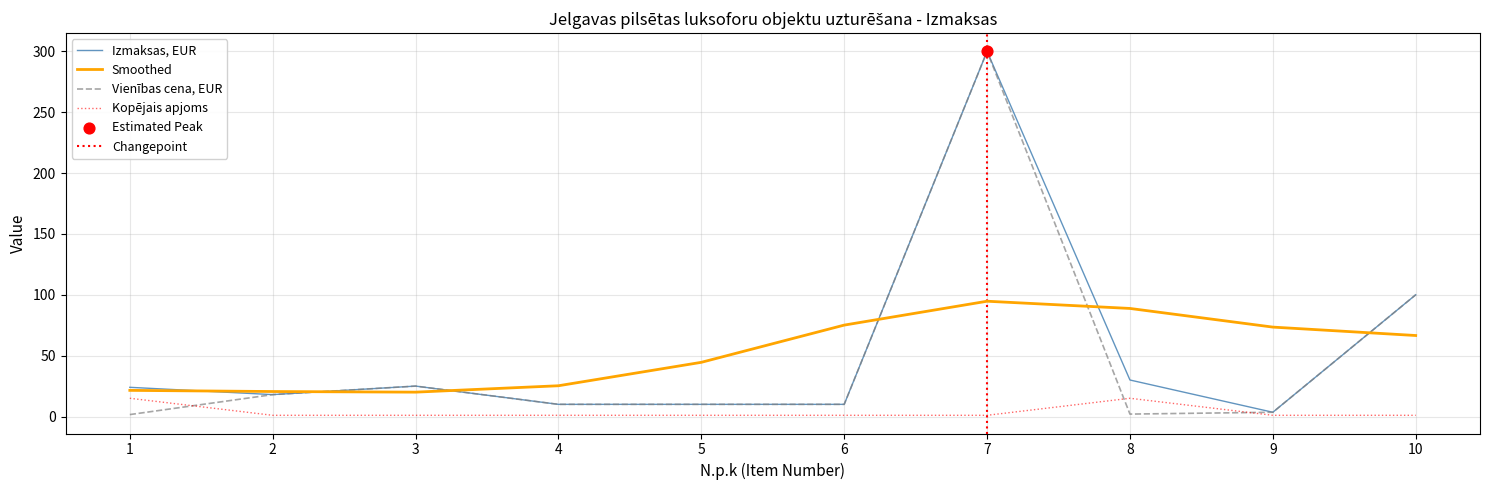

Which series has the widest spread of Y values?

Vienības cena, EUR